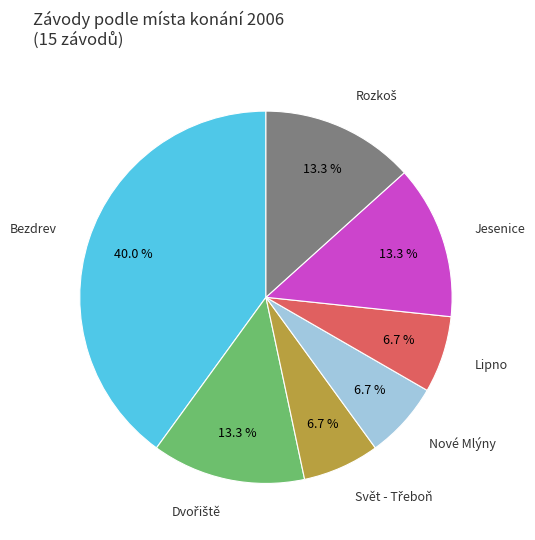

Is there any slice that represents more than half of the pie?

No